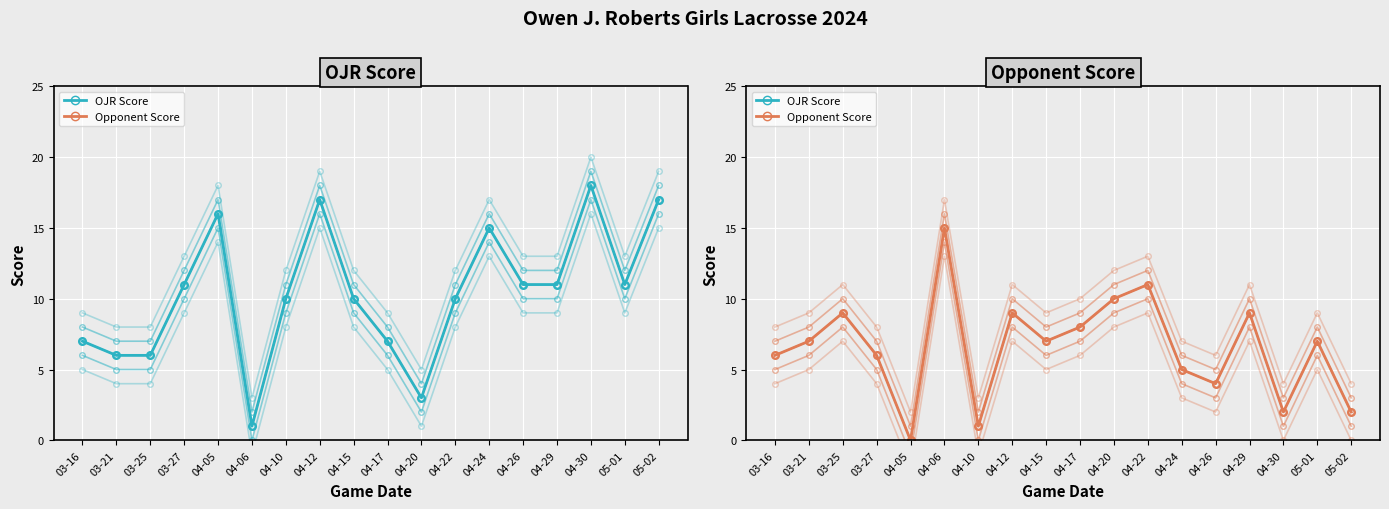

List the series in order of their overall mean, highest first.

OJR Score, Opponent Score